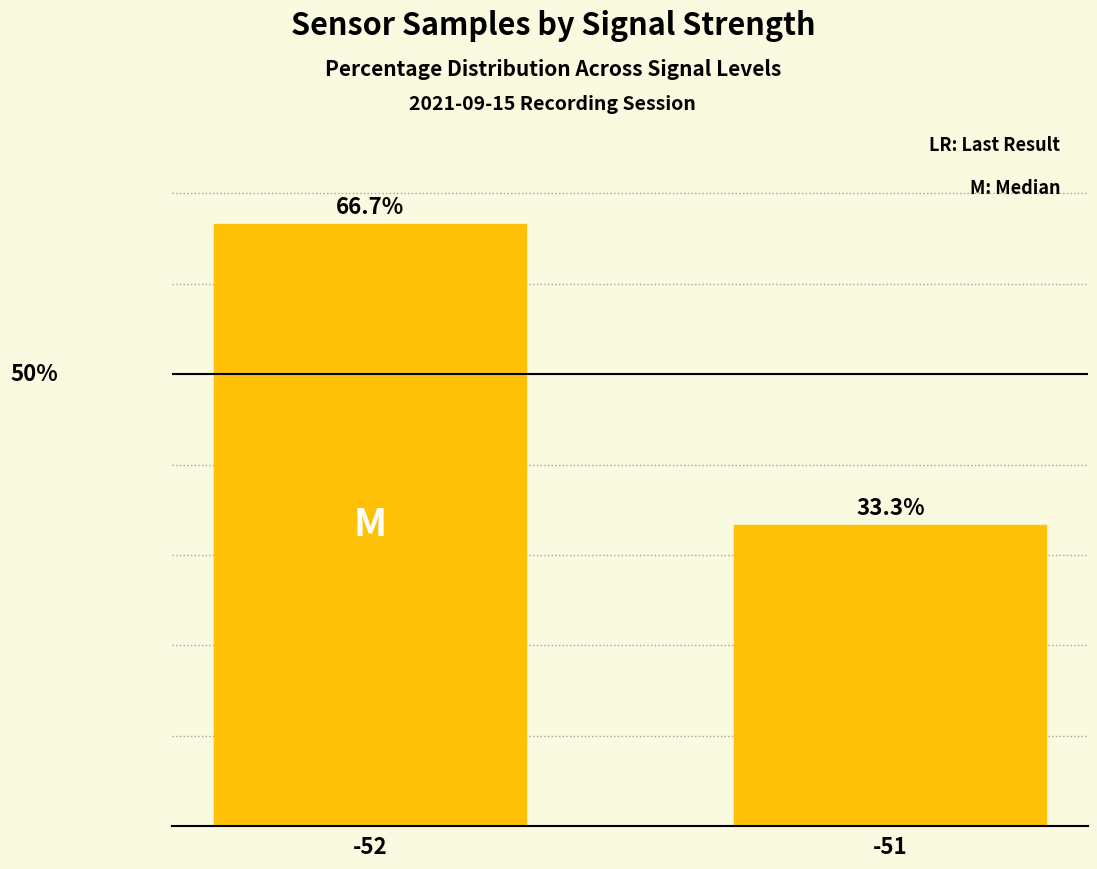

Rank the categories by value from lowest to highest.

-51, -52